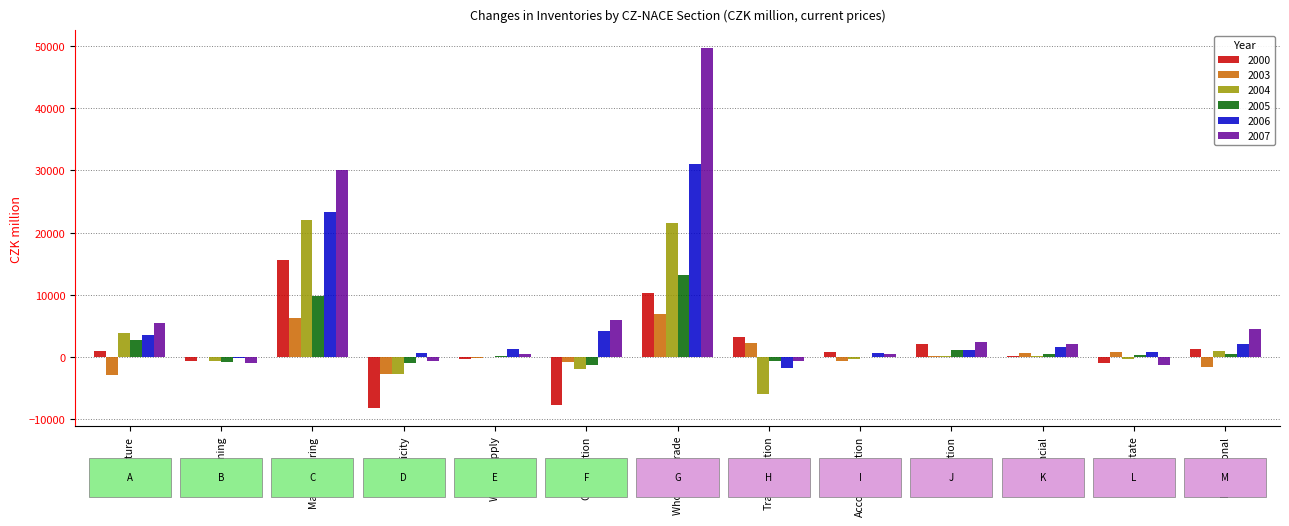

How many data points in 2003 are above -34?

6